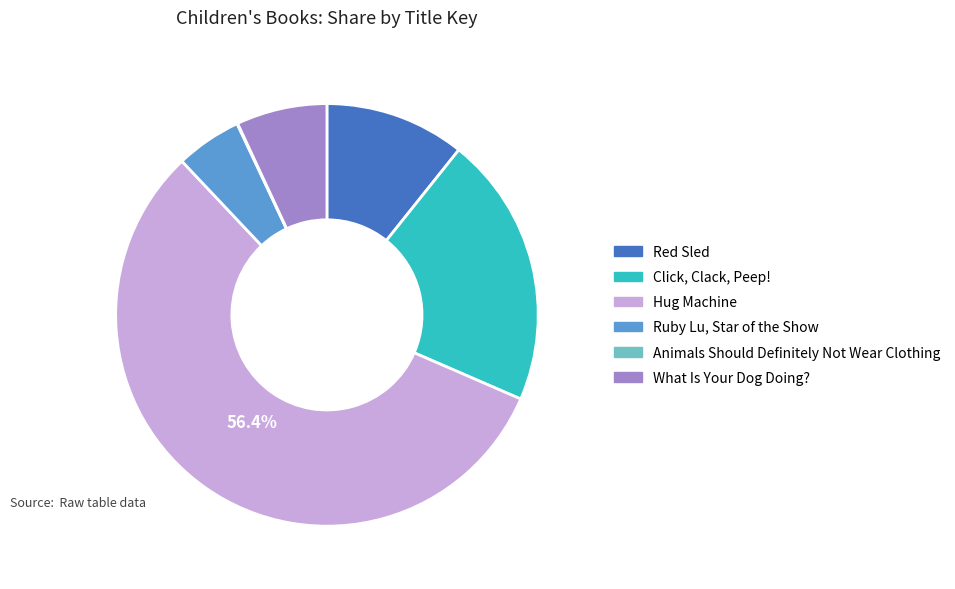

Is the sum of What Is Your Dog Doing? and Hug Machine greater than half?

Yes